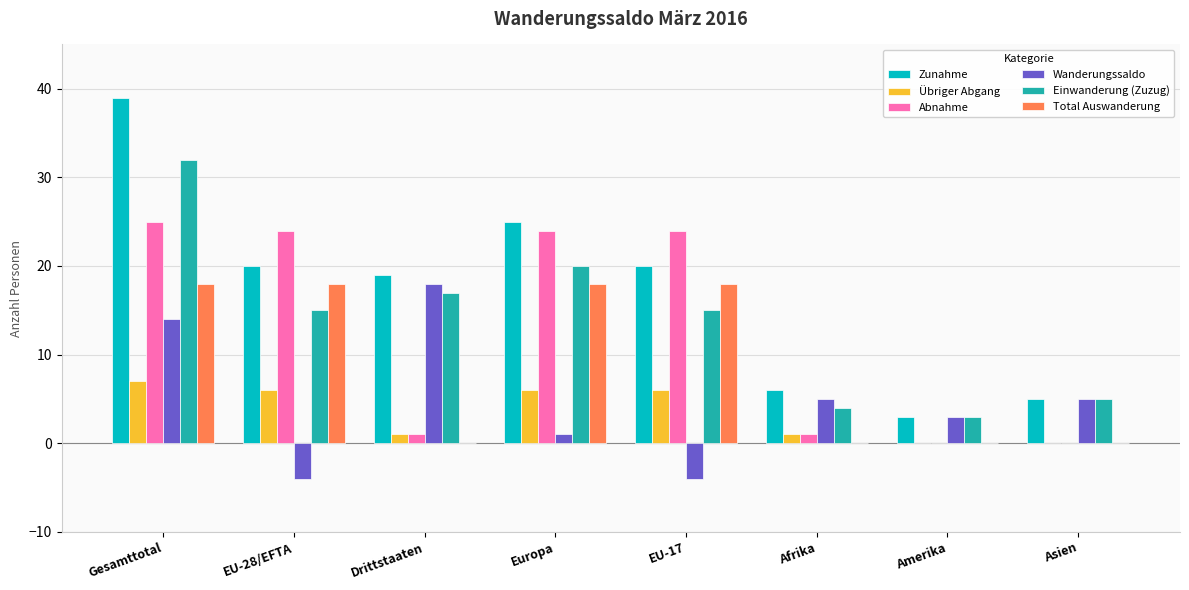

True or false: Zunahme has a value of 3 at Amerika.

True